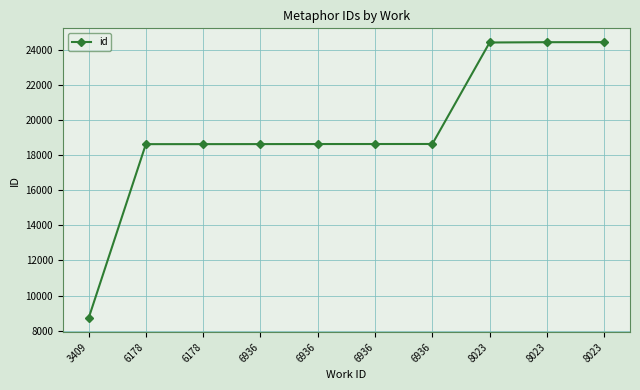

How many lines are shown in the chart?

1